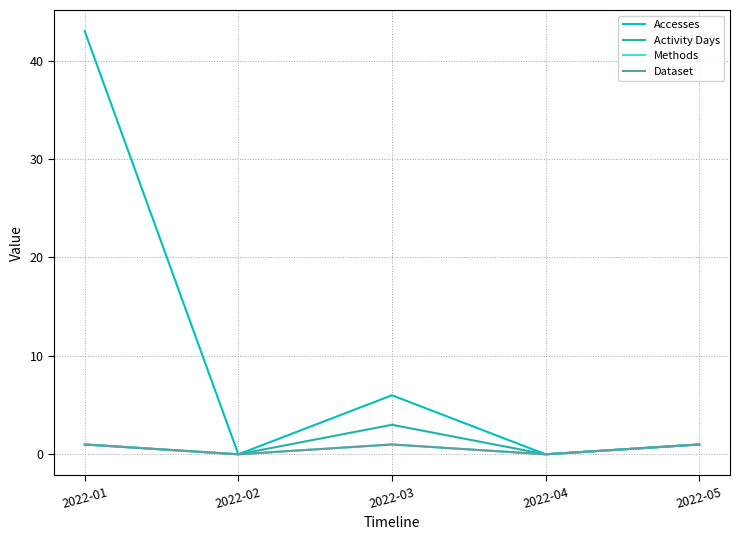

Does the chart have visible grid lines?

Yes